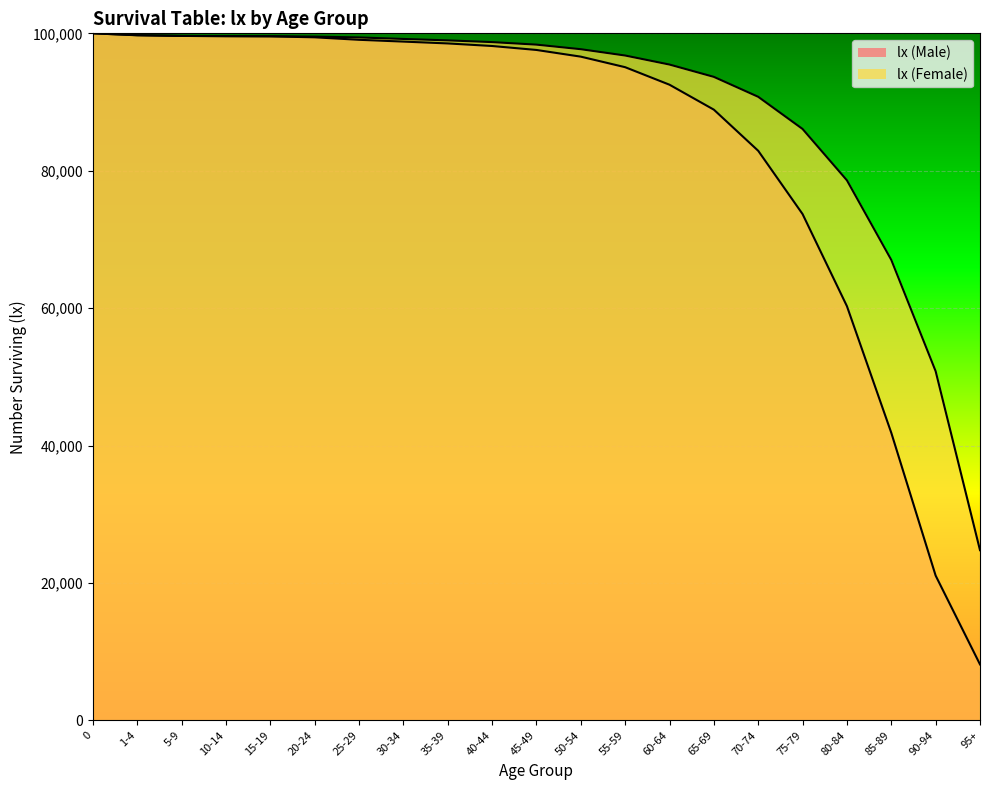

How many times do lx (Male) and lx (Female) cross each other?

1